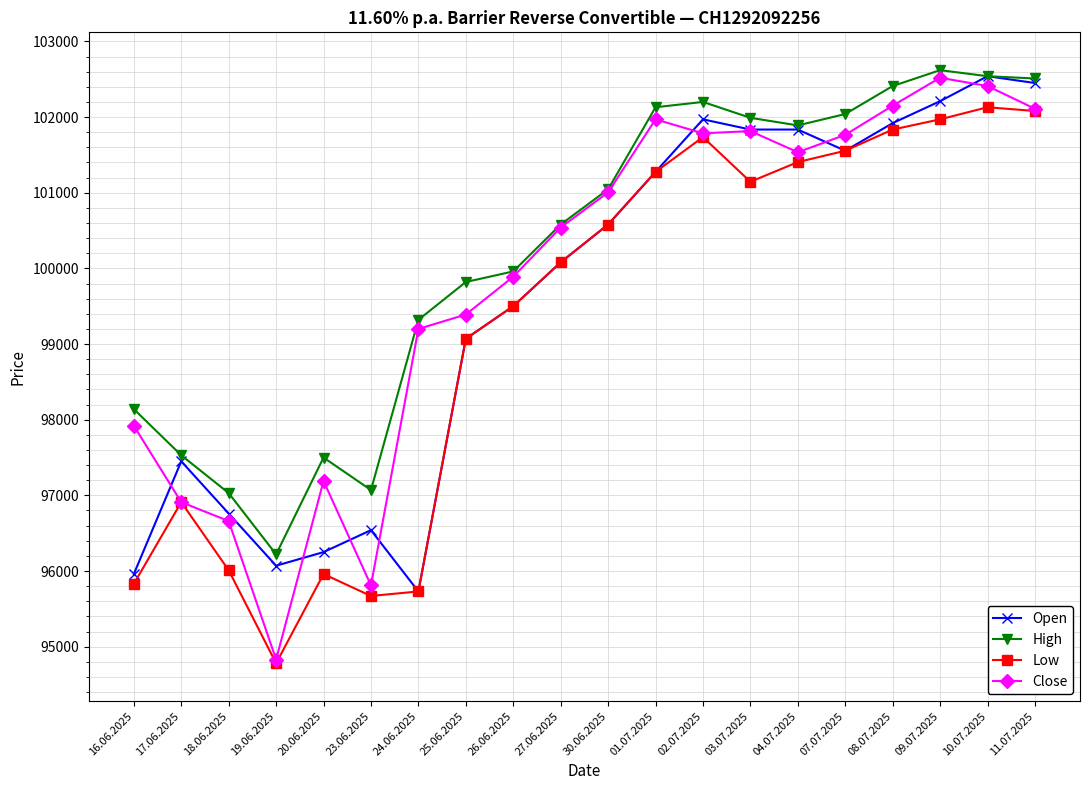

Which series has the largest total across all categories?

High